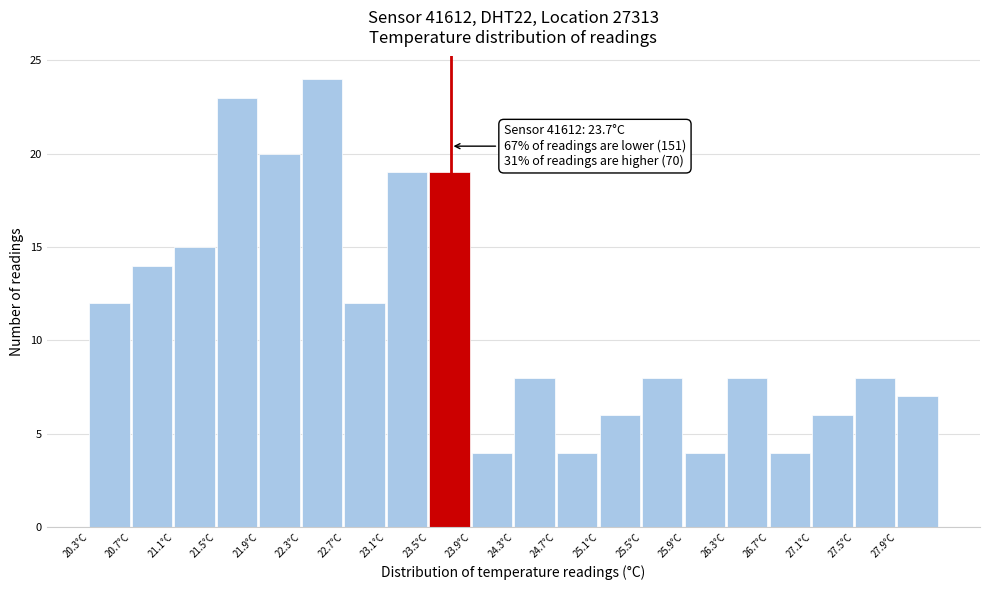

Over which range of the x-axis is the bar tallest?

22.3 to 22.7